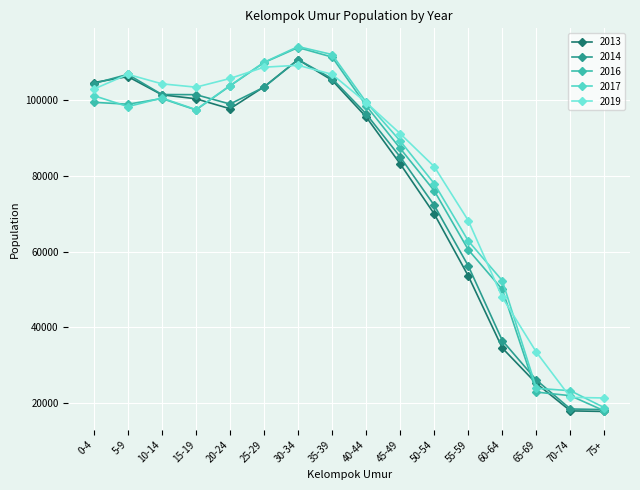

After their last crossing, which series has the higher values: 2019 or 2016?

2019